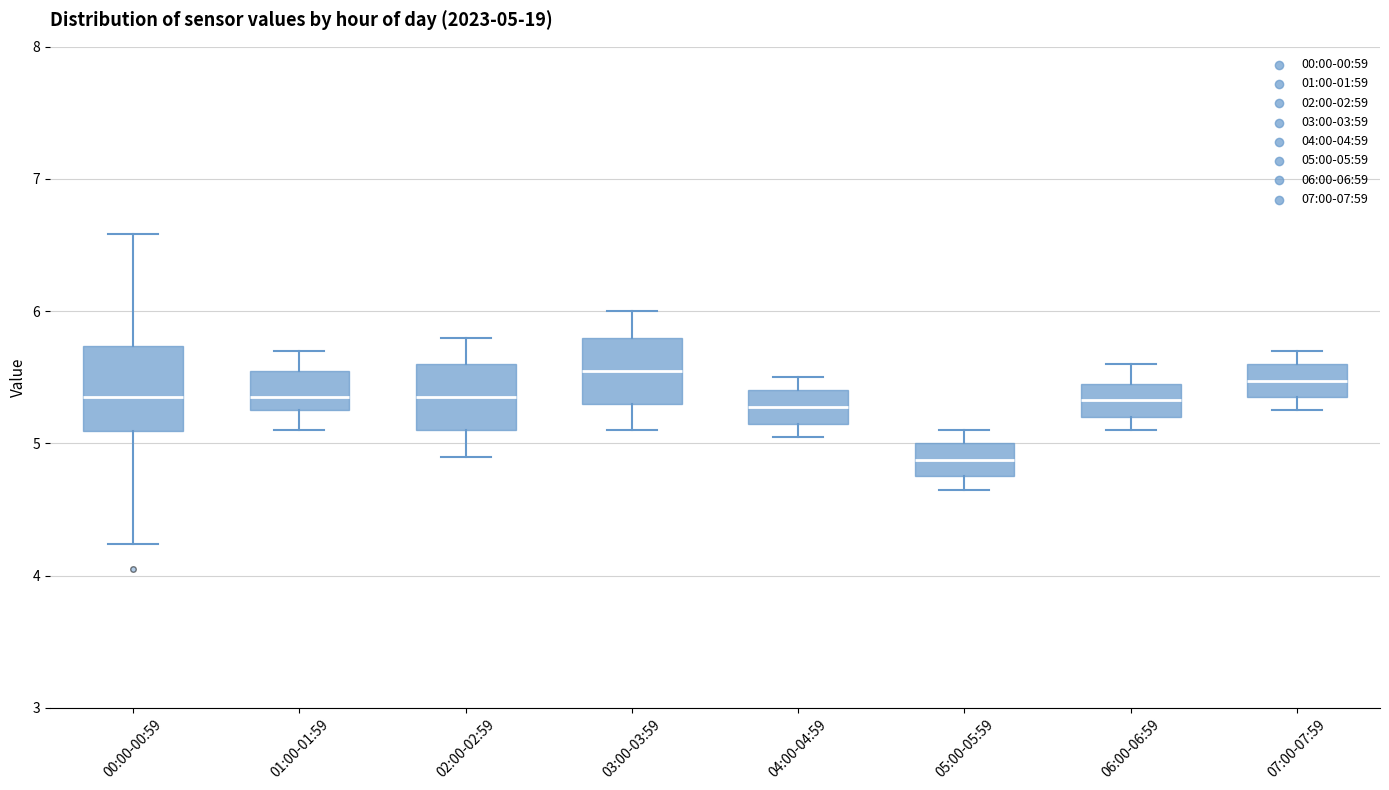

Comparing the boxes themselves (not the whiskers), which one is the tallest?

00:00-00:59